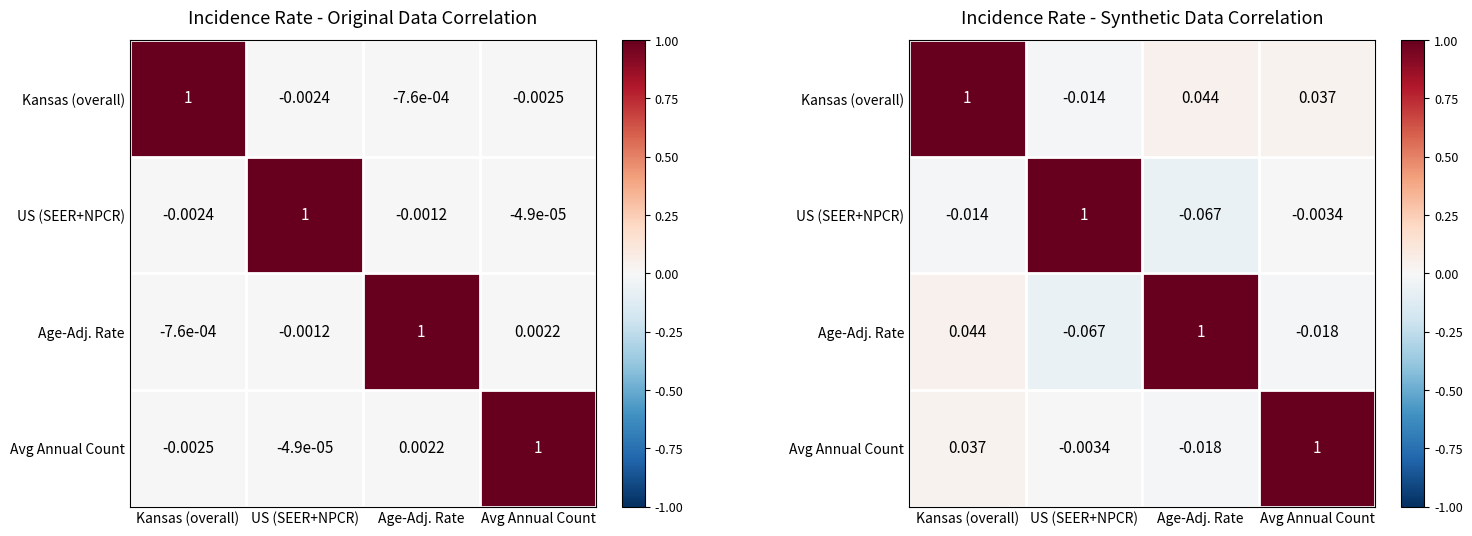

At which label is Avg Annual Count closest to 0?

US (SEER+NPCR)